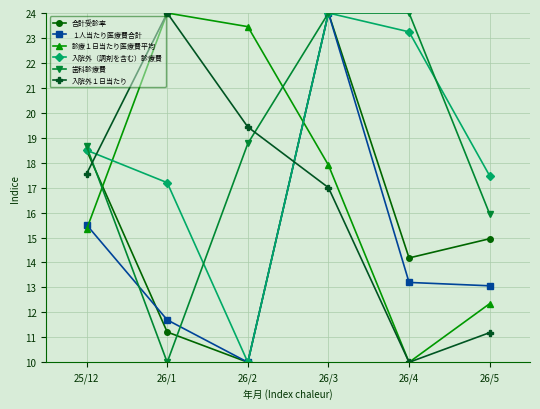

What is the label of the 6th point from the left?

26/5